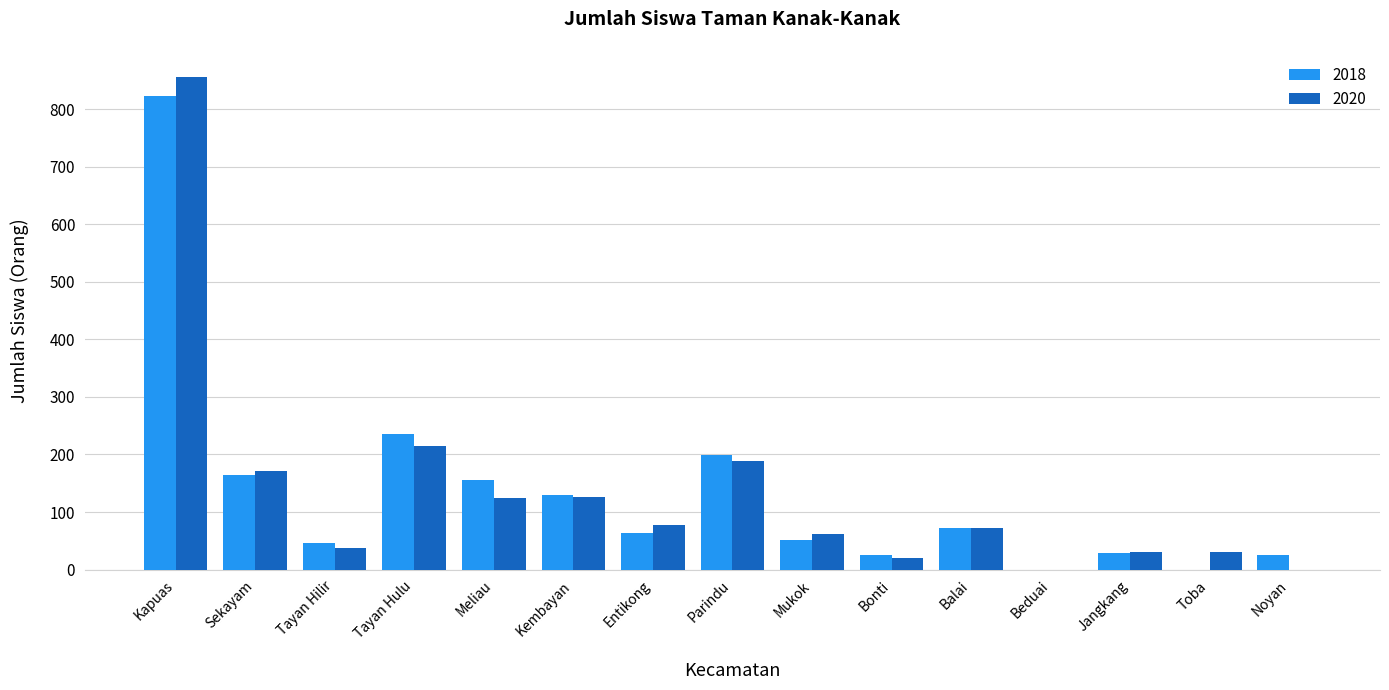

Count the number of categories in the chart.

15